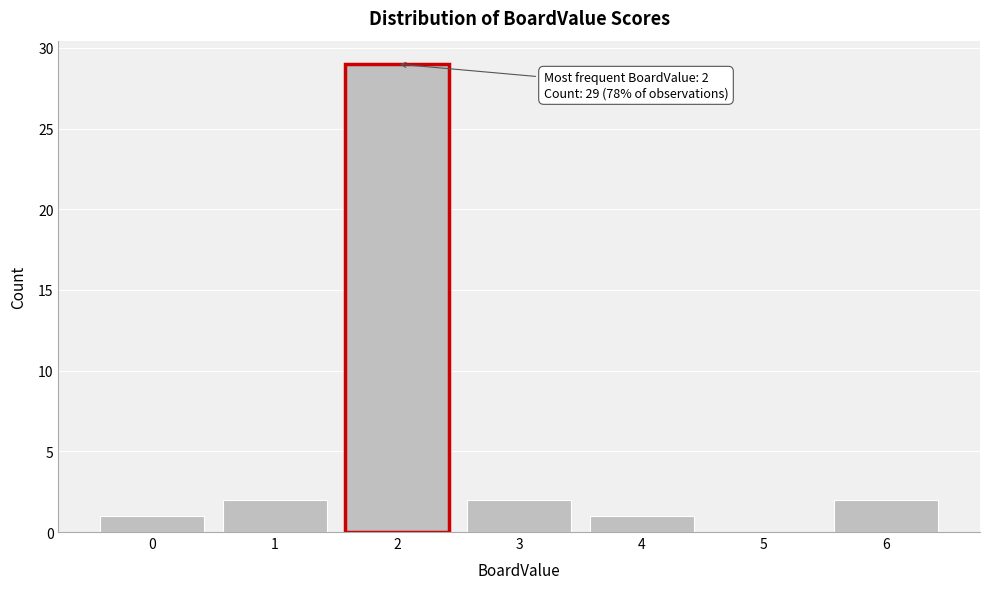

Reading right to left, extract all data points from this chart.

6=2	5=0	4=1	3=2	2=29	1=2	0=1